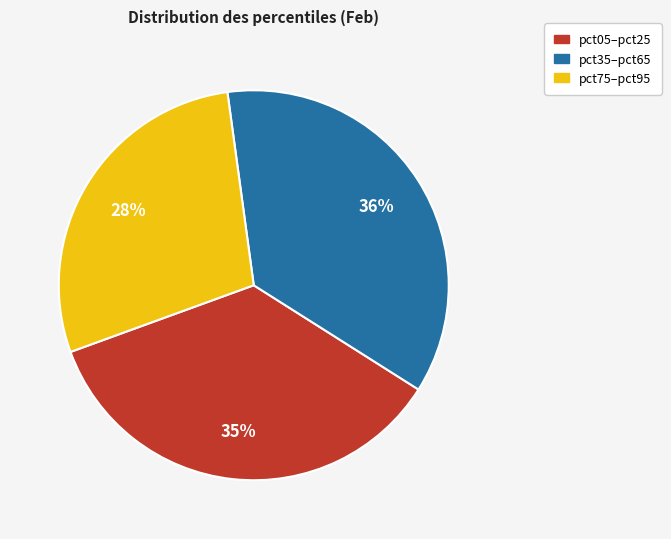

Between pct05–pct25 and pct75–pct95, which is larger?

pct05–pct25